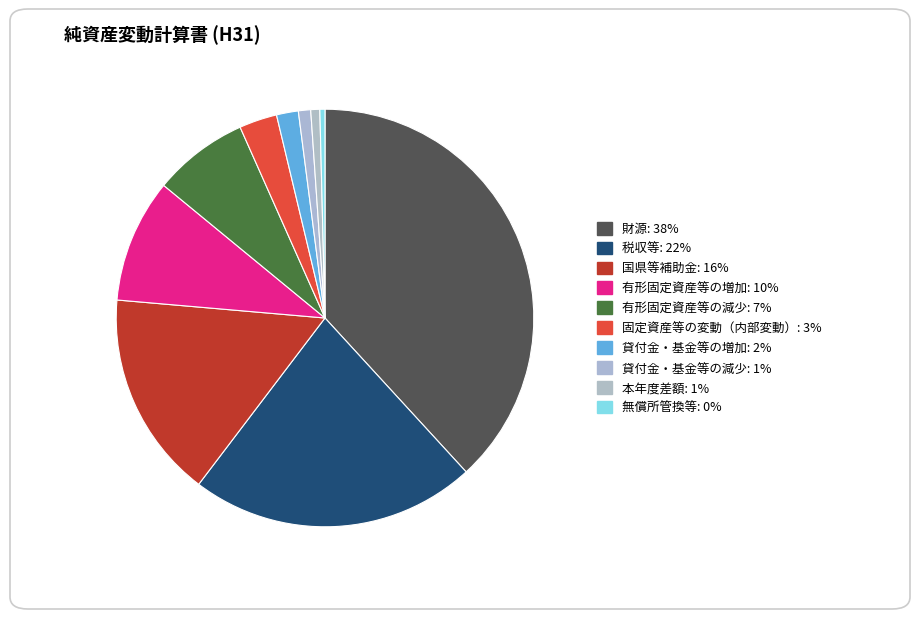

Rank the categories by value from lowest to highest.

無償所管換等, 本年度差額, 貸付金・基金等の減少, 貸付金・基金等の増加, 固定資産等の変動（内部変動）, 有形固定資産等の減少, 有形固定資産等の増加, 国県等補助金, 税収等, 財源